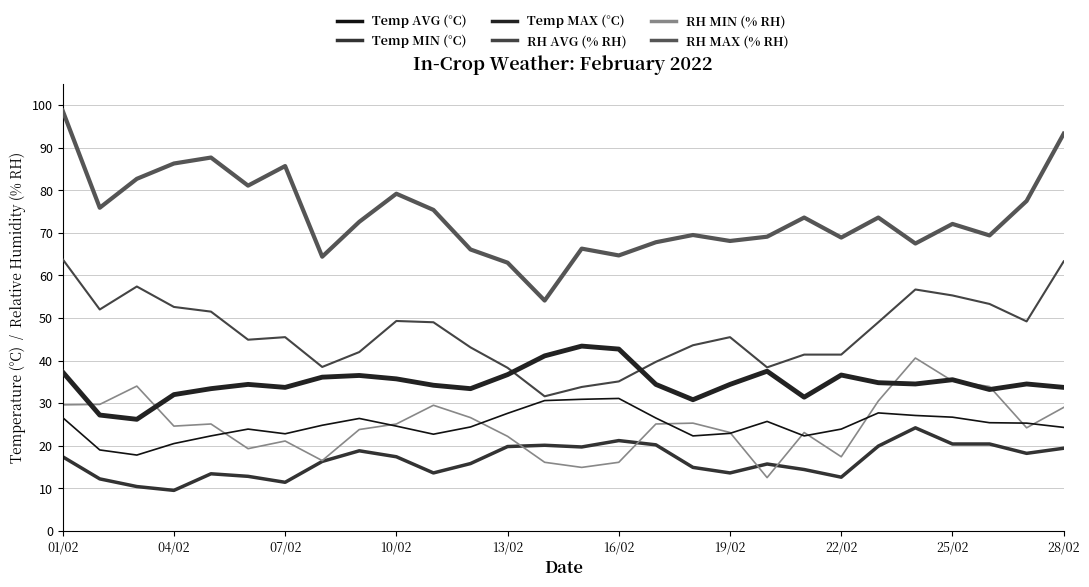

What is the smallest value displayed?

9.5